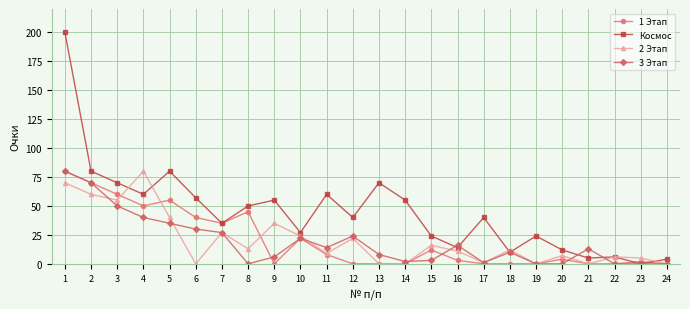

Which series has the largest total across all categories?

Космос